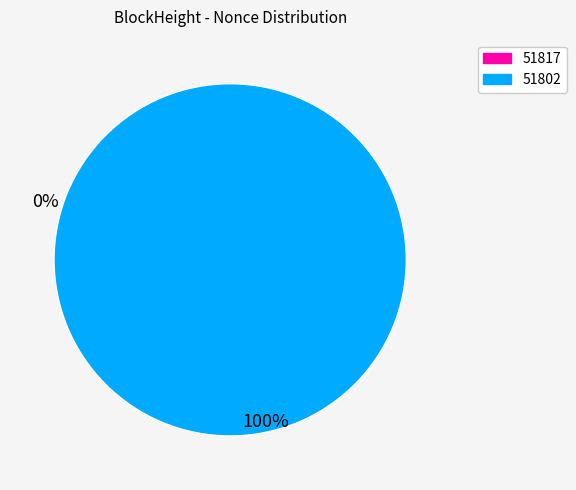

To the nearest percent, what is the average slice percentage?

50%